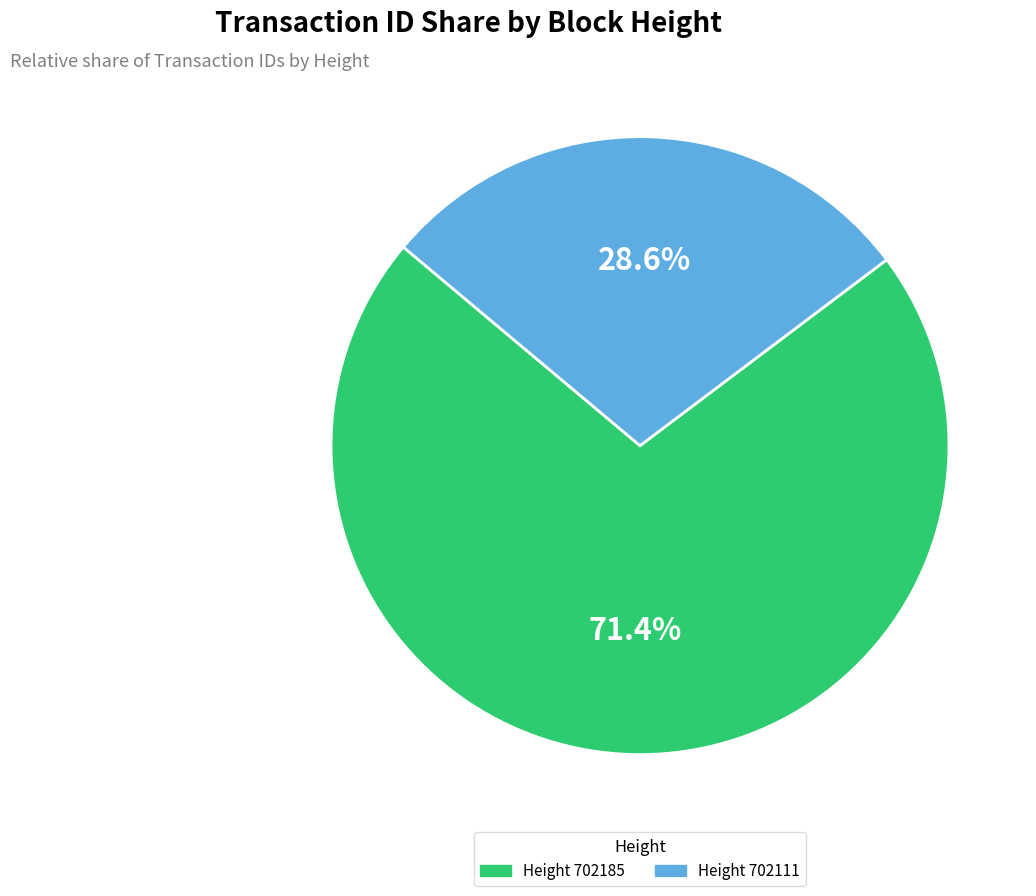

Does any single category account for the majority?

Yes